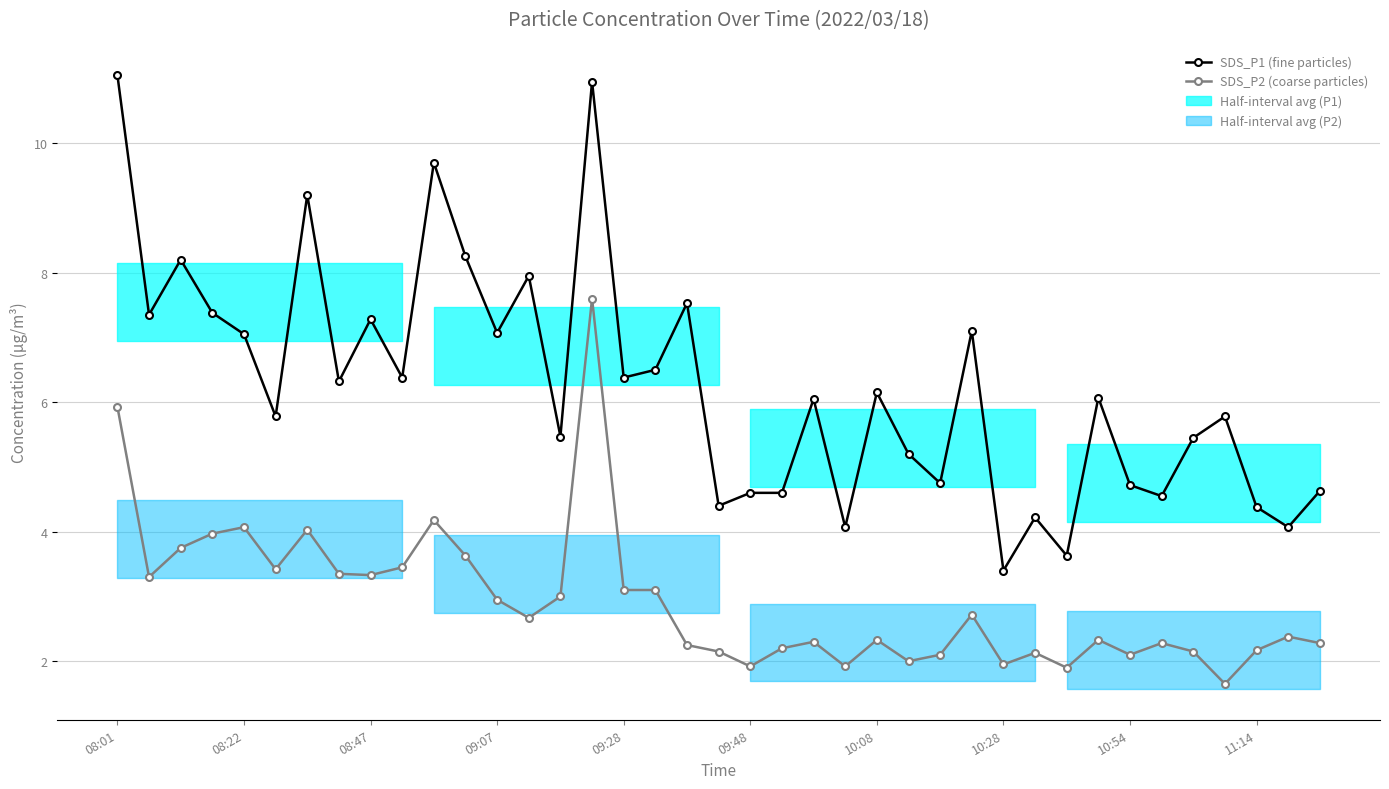

Rank the series by their average value, from lowest to highest.

SDS_P2, SDS_P1